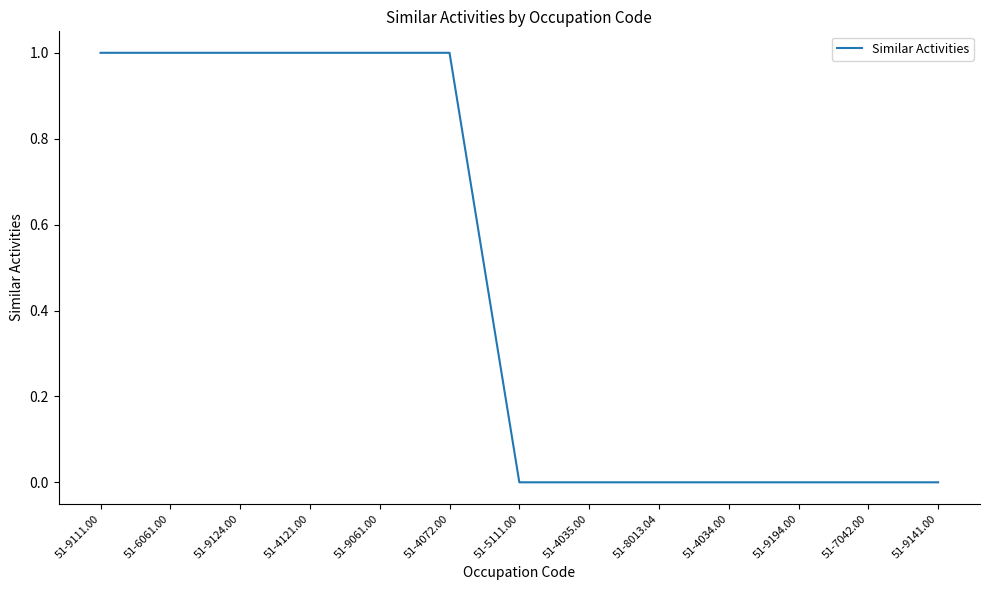

What position from the right is 51-8013.04?

5